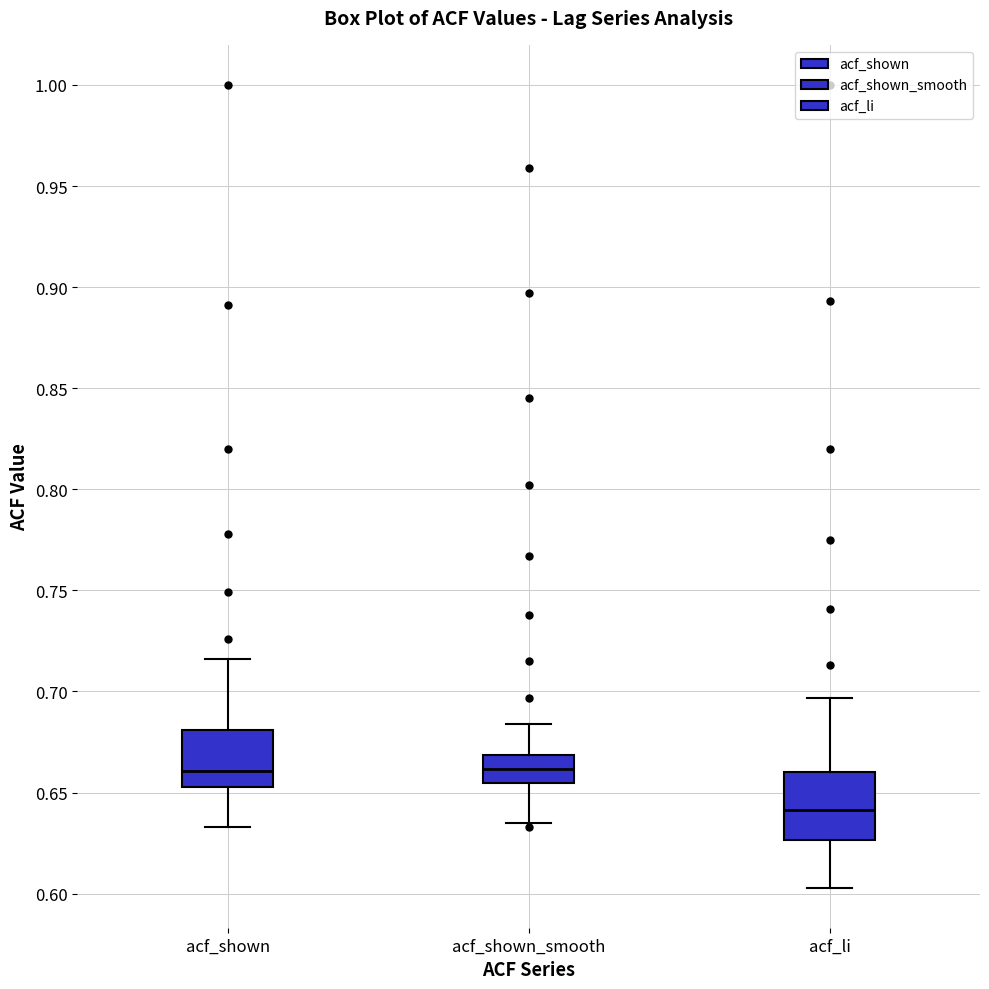

Reading left to right, transcribe this box plot: for each box, give where its median line is, the range the box spans, and where its two whiskers end, as read against the y-axis. The values are not printed on the chart, so give them approximately, as read against the axis.

acf_shown: median 0.660, box 0.655 to 0.680, whiskers 0.635 to 0.715
acf_shown_smooth: median 0.660, box 0.655 to 0.670, whiskers 0.635 to 0.685
acf_li: median 0.640, box 0.625 to 0.660, whiskers 0.605 to 0.695